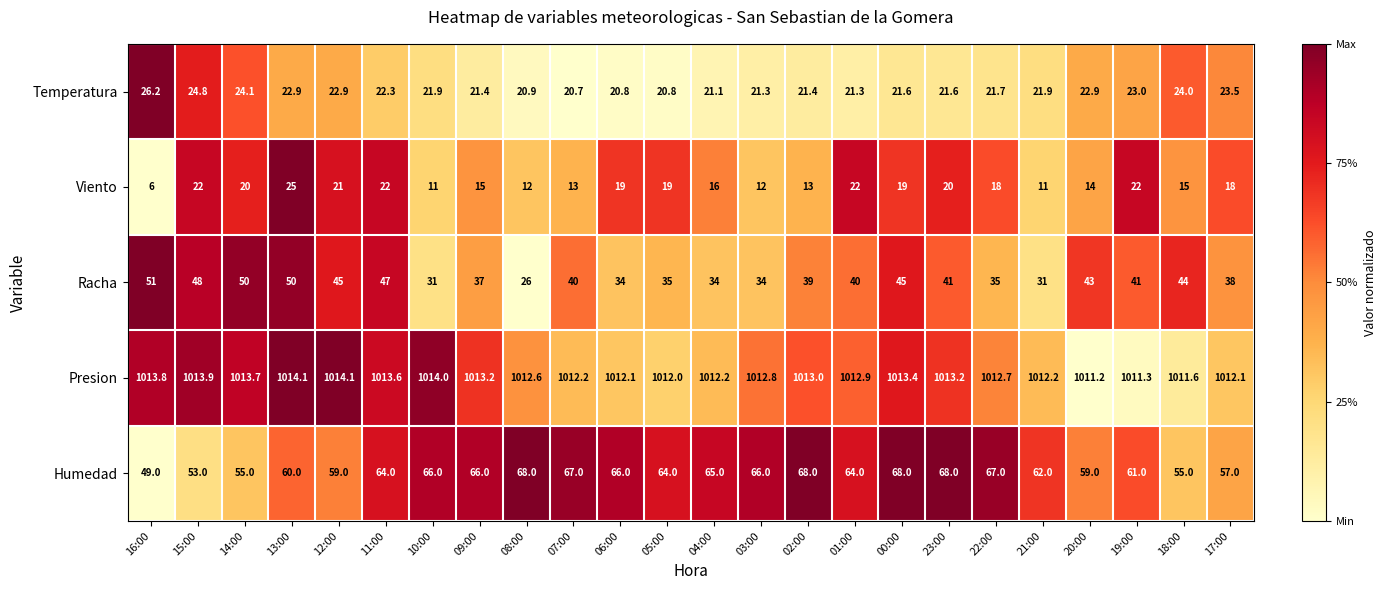

Which series has the largest total across all categories?

Presion